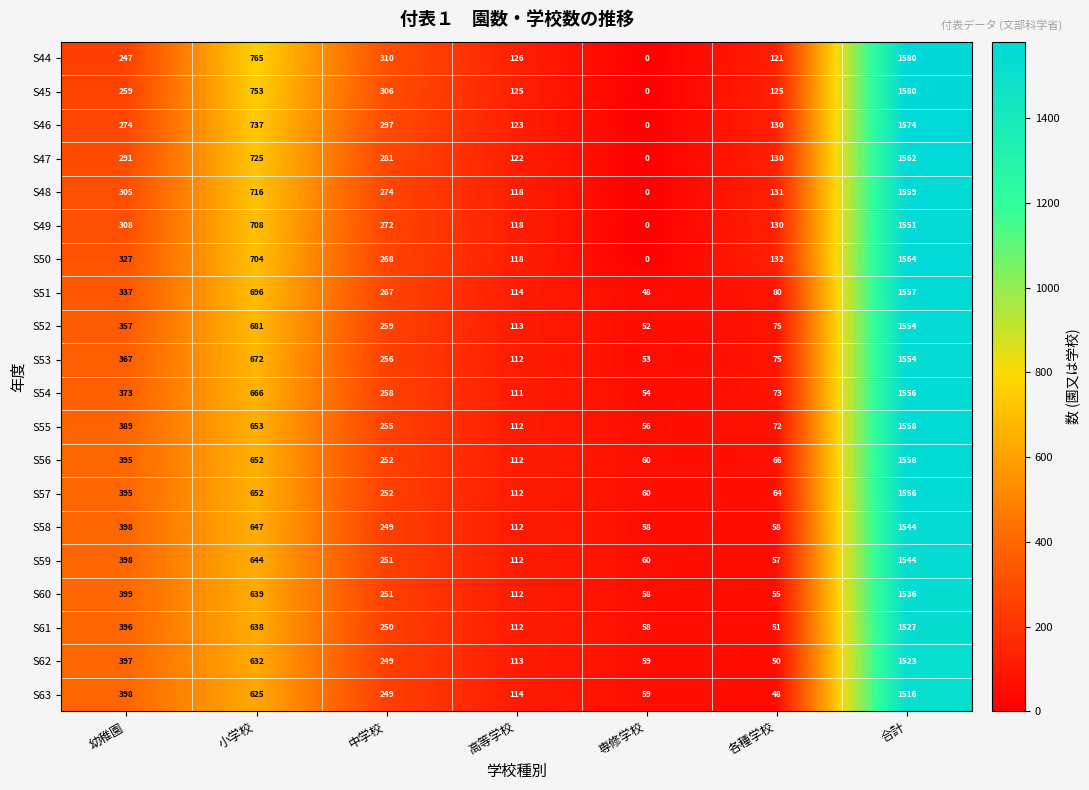

How many categories are shown in the chart?

7